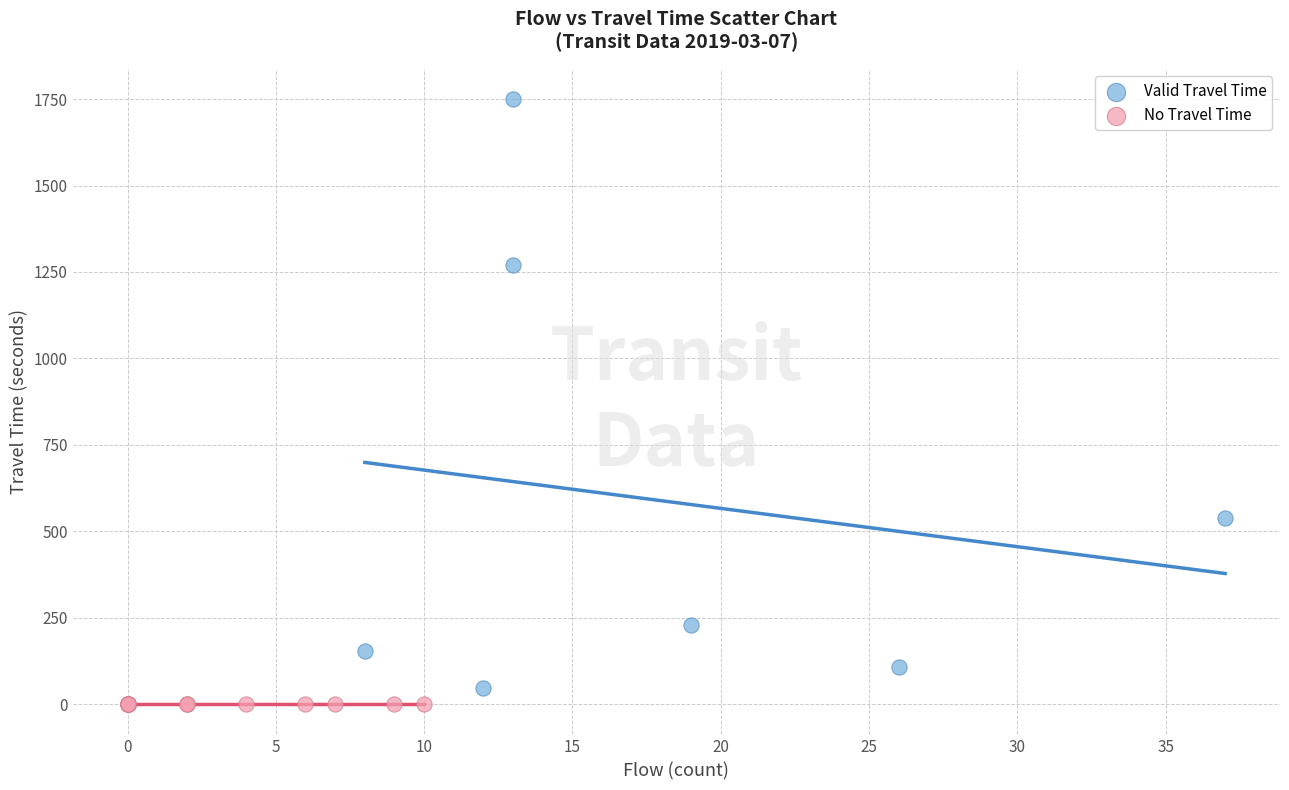

Which series reaches the maximum Y coordinate?

Valid Travel Time